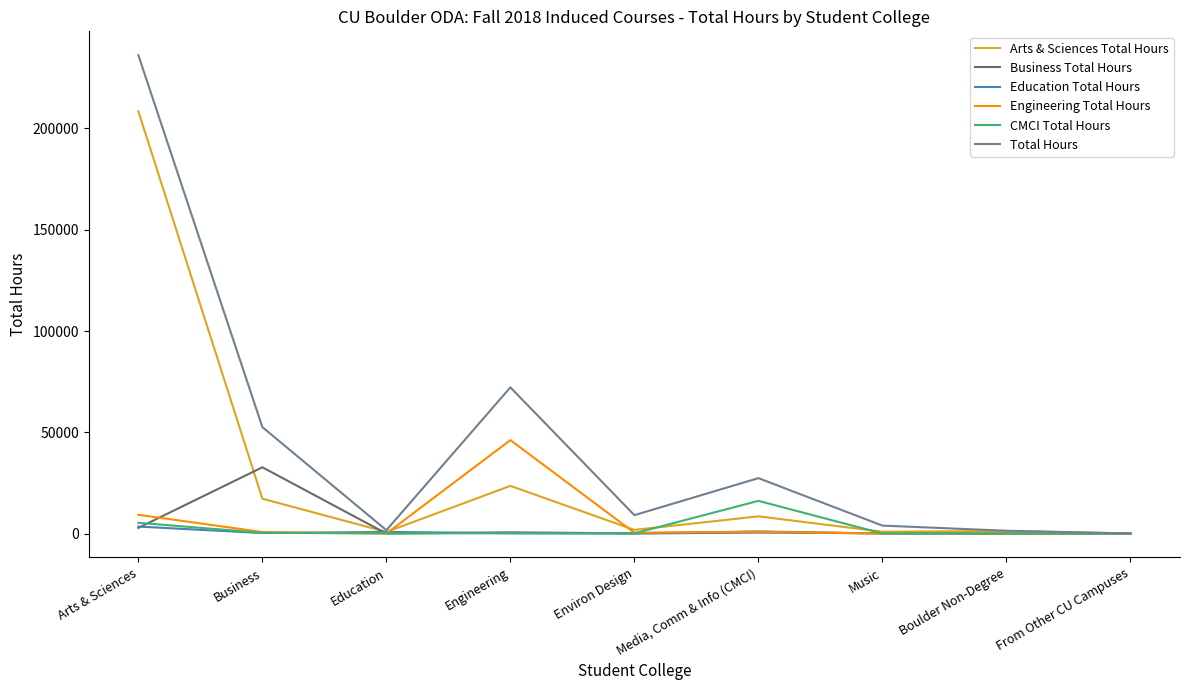

Where is Arts & Sciences Total Hours nearest to the value 104237?

Engineering